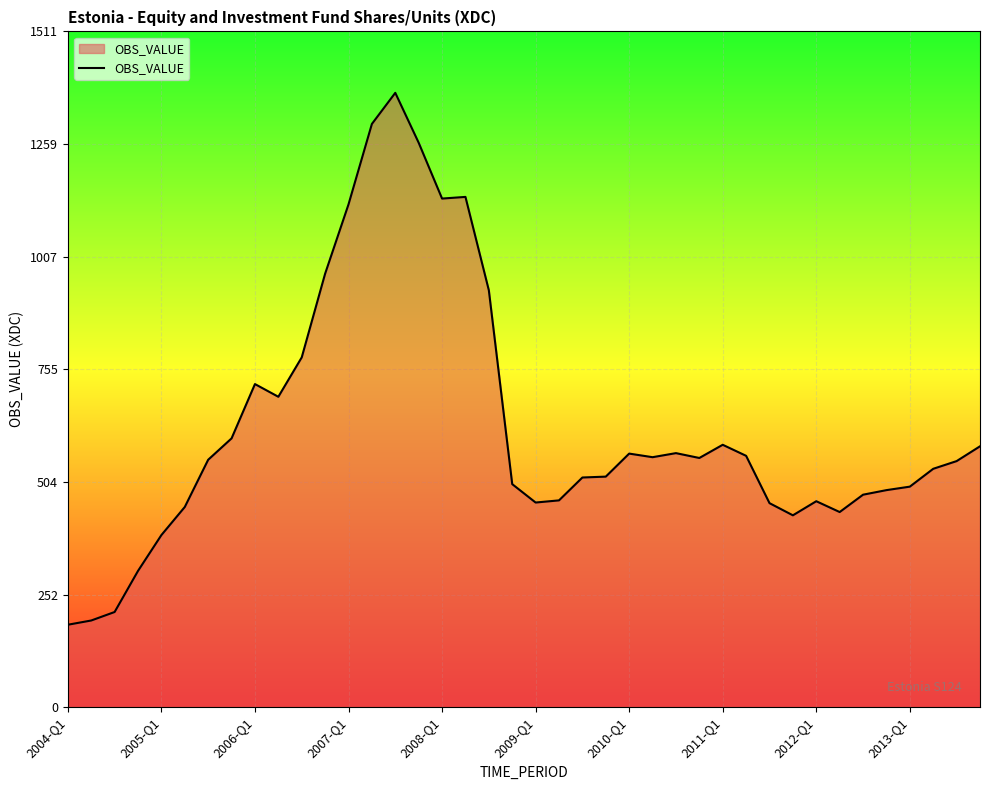

What is the greatest value displayed?

1373.5